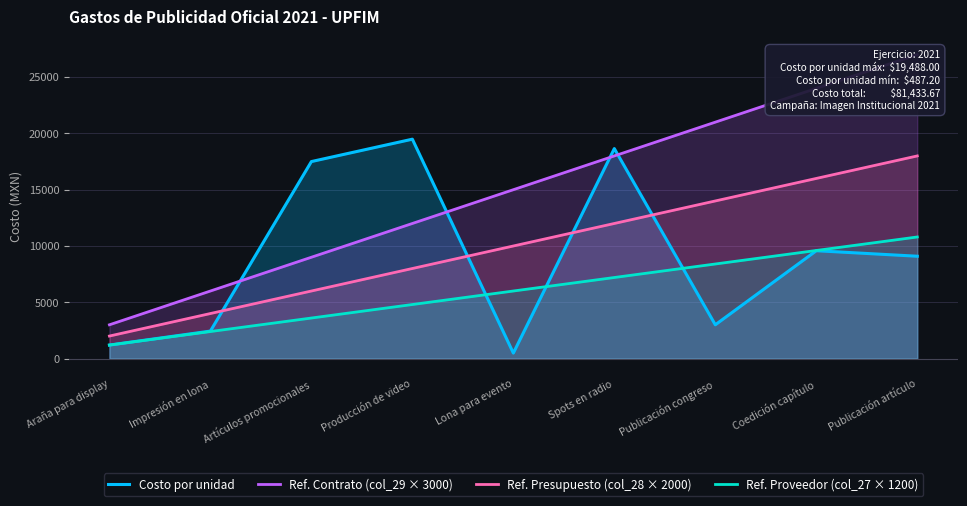

Where does the Ref. Proveedor (col_27 × 1200) series first go above 6000?

Spots en radio